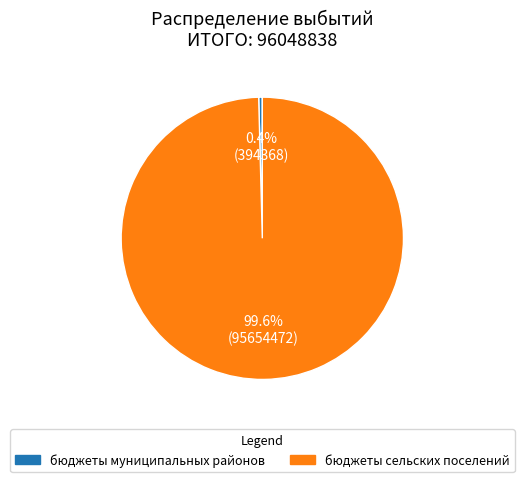

Count the number of slices in the pie.

2